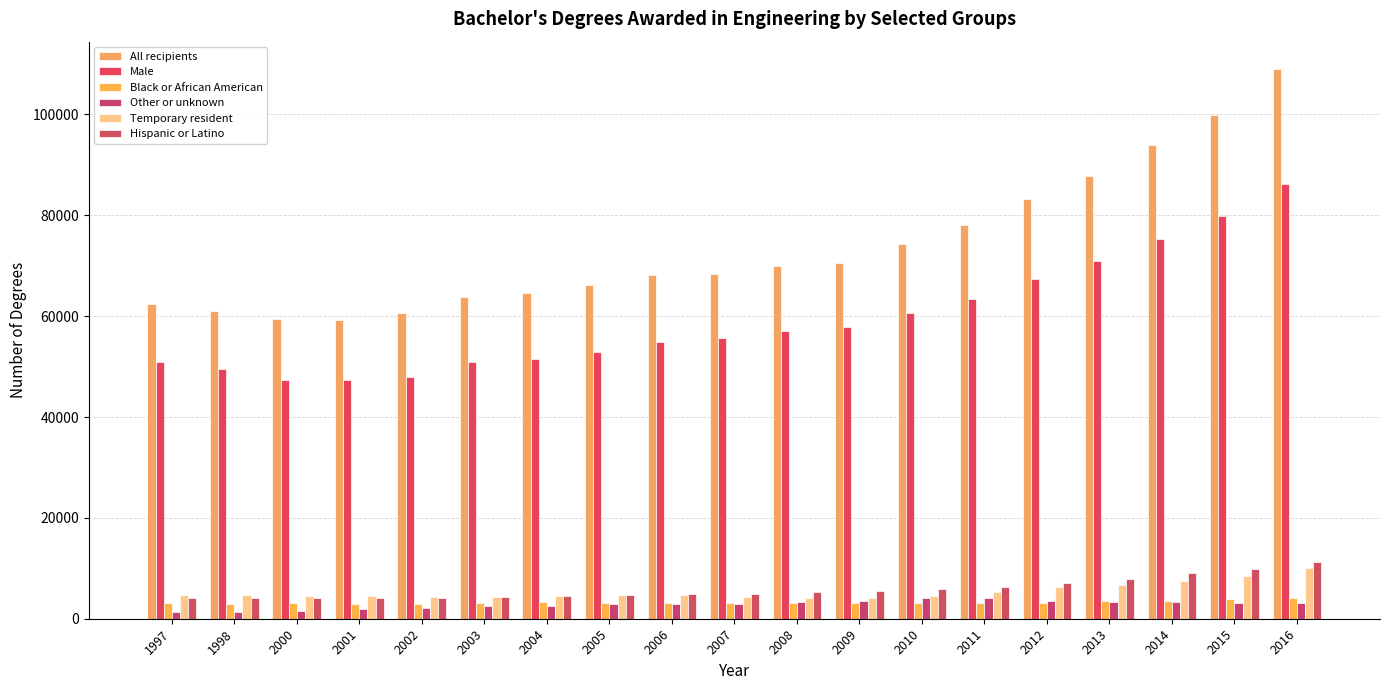

Which category has the highest value in the Male series?

2016